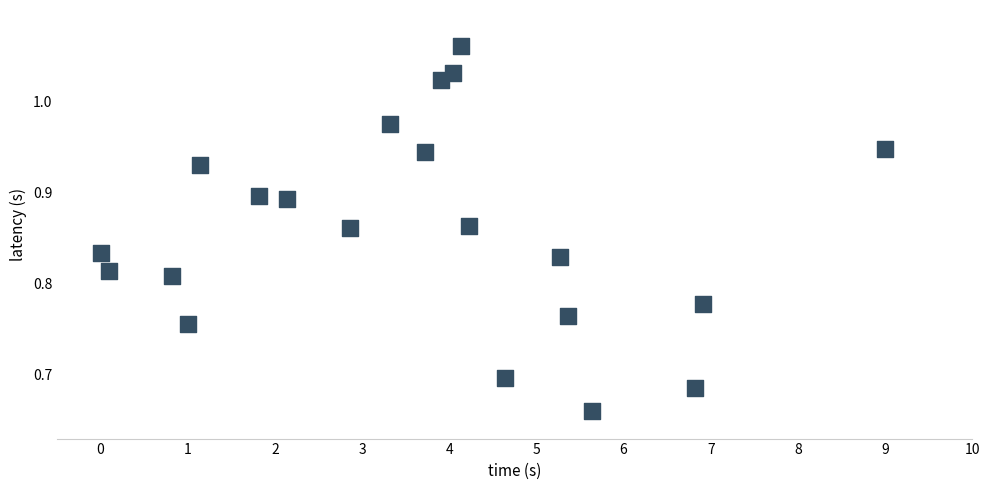

What is the range of X values (max minus min)?

9.0